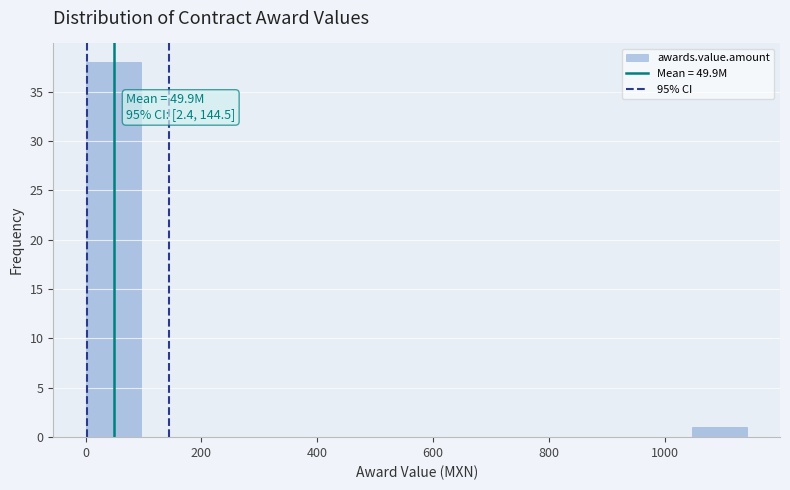

Which range on the x-axis has the tallest bar?

0 to 100